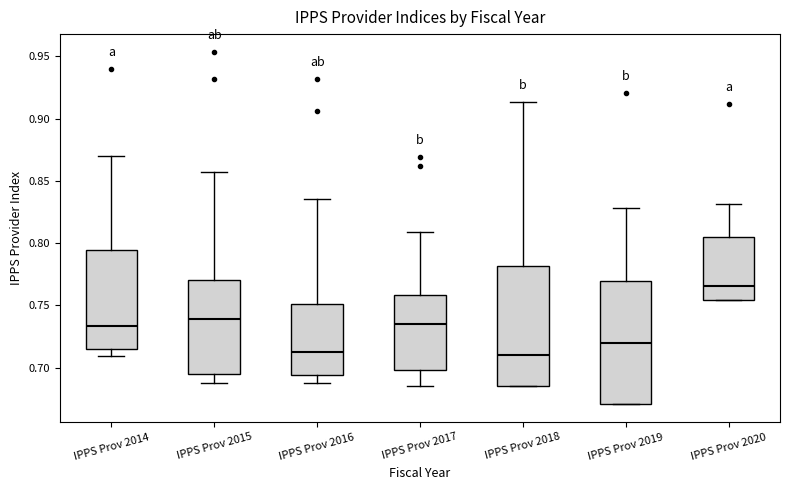

Reading left to right, transcribe this box plot: for each box, give where its median line is, the range the box spans, and where its two whiskers end, as read against the y-axis. The values are not printed on the chart, so give them approximately, as read against the axis.

IPPS Prov 2014: median 0.735, box 0.715 to 0.795, whiskers 0.710 to 0.870
IPPS Prov 2015: median 0.740, box 0.695 to 0.770, whiskers 0.685 to 0.855
IPPS Prov 2016: median 0.710, box 0.695 to 0.750, whiskers 0.685 to 0.835
IPPS Prov 2017: median 0.735, box 0.700 to 0.760, whiskers 0.685 to 0.810
IPPS Prov 2018: median 0.710, box 0.685 to 0.780, whiskers 0.685 to 0.915
IPPS Prov 2019: median 0.720, box 0.670 to 0.770, whiskers 0.670 to 0.830
IPPS Prov 2020: median 0.765, box 0.755 to 0.805, whiskers 0.755 to 0.830